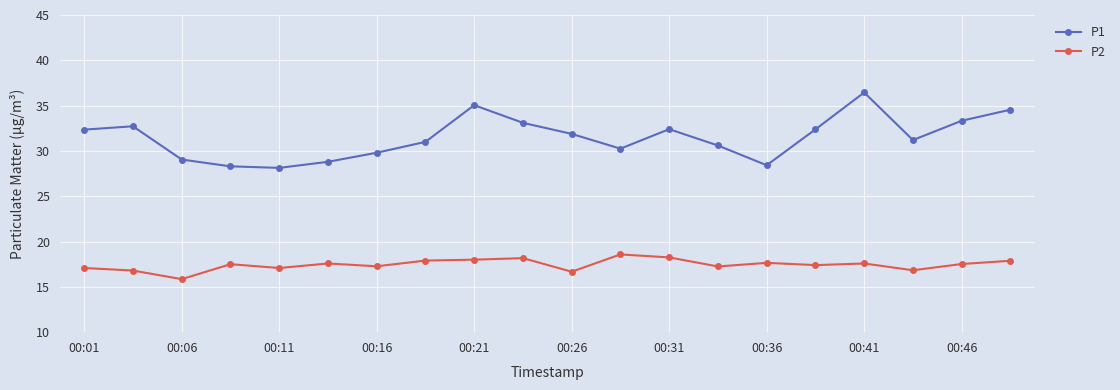

In P1, how many points are higher than both neighbors (excluding endpoints)?

4